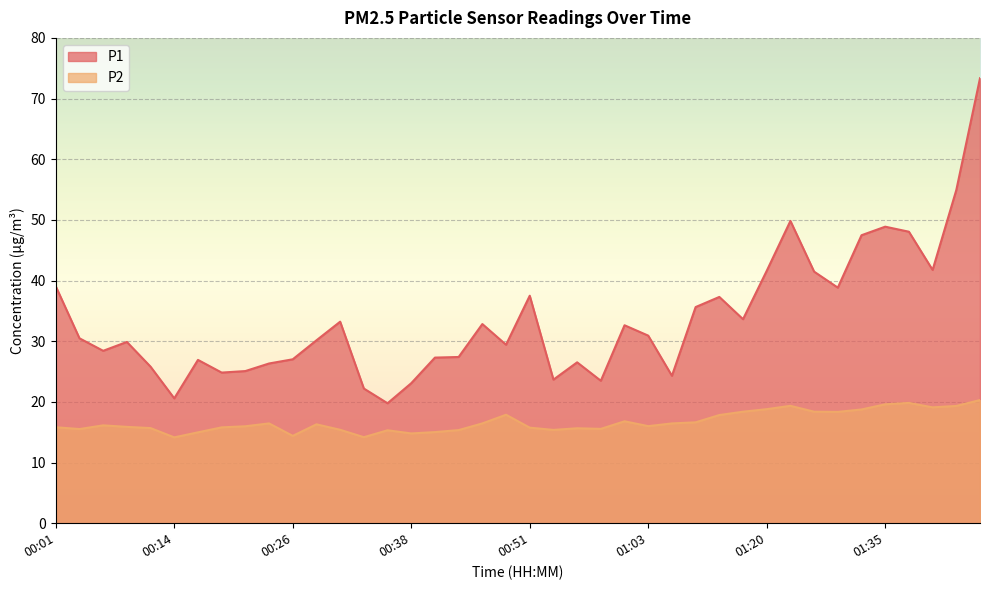

What is the sum of the P2 values at 00:31 and 01:37?

35.2